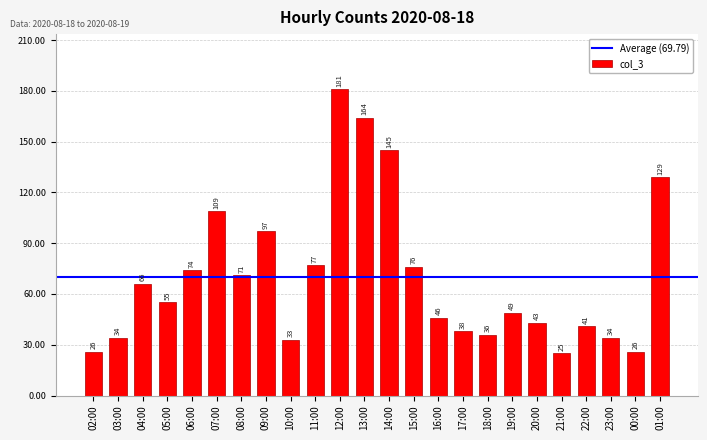

Approximately how many times larger is the value at 19:00 compared to 14:00?

0.3